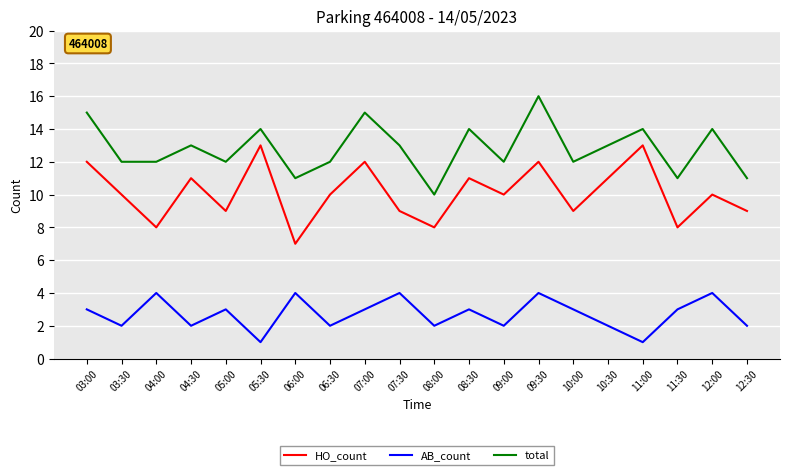

Which series has the largest total across all categories?

total